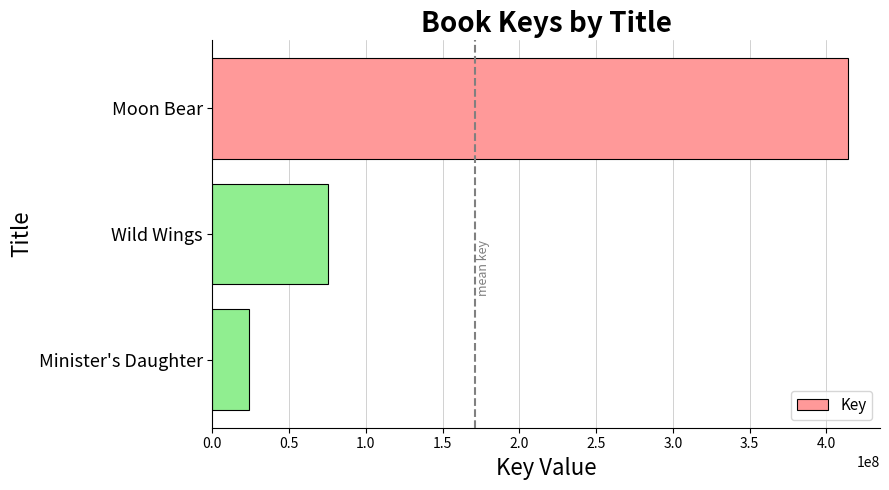

List the labels in order of value, largest first.

Moon Bear, Wild Wings, Minister's Daughter